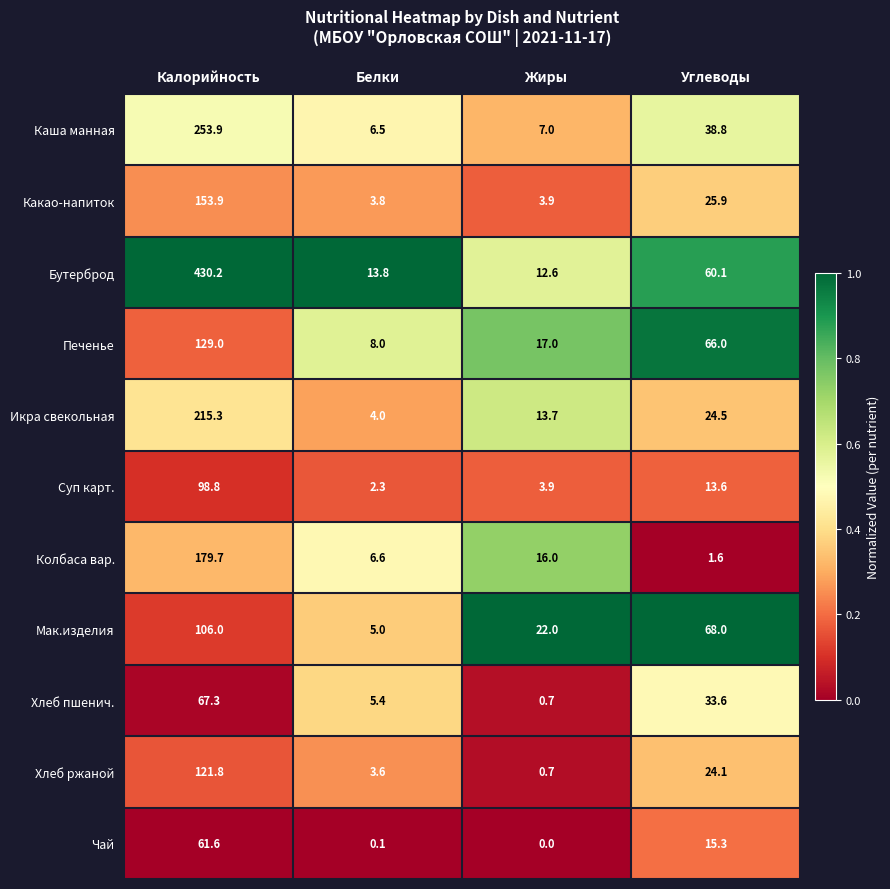

What is the sum of the Колбаса вар. values at Жиры and Белки?

22.6